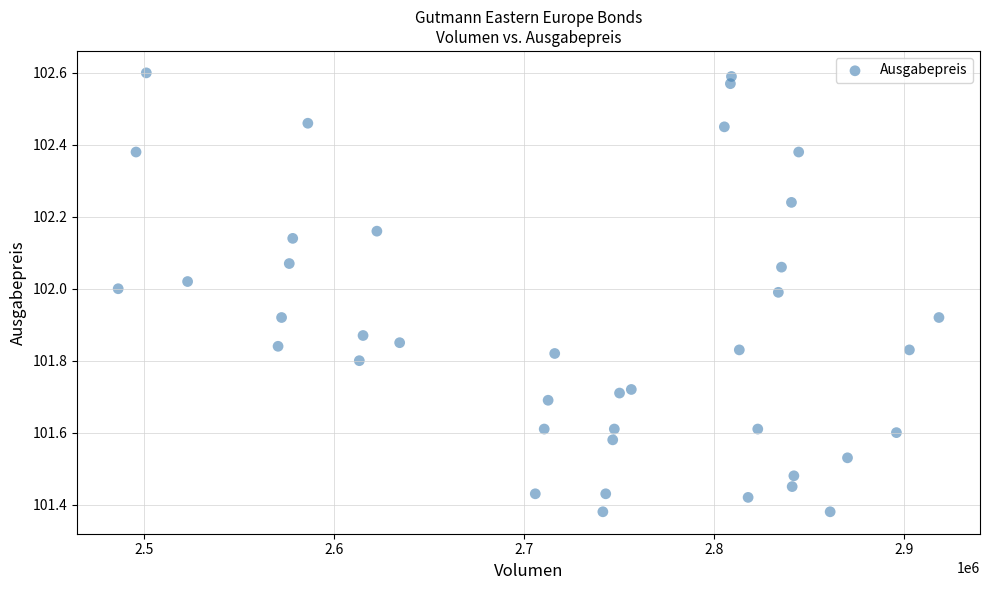

What is the range of Y values (max minus min)?

1.2